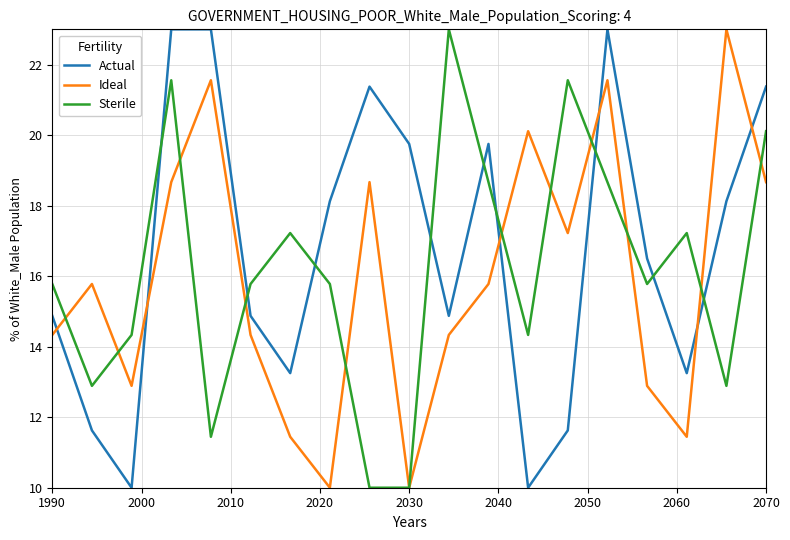

True or false: Ideal and Actual cross at least once.

True